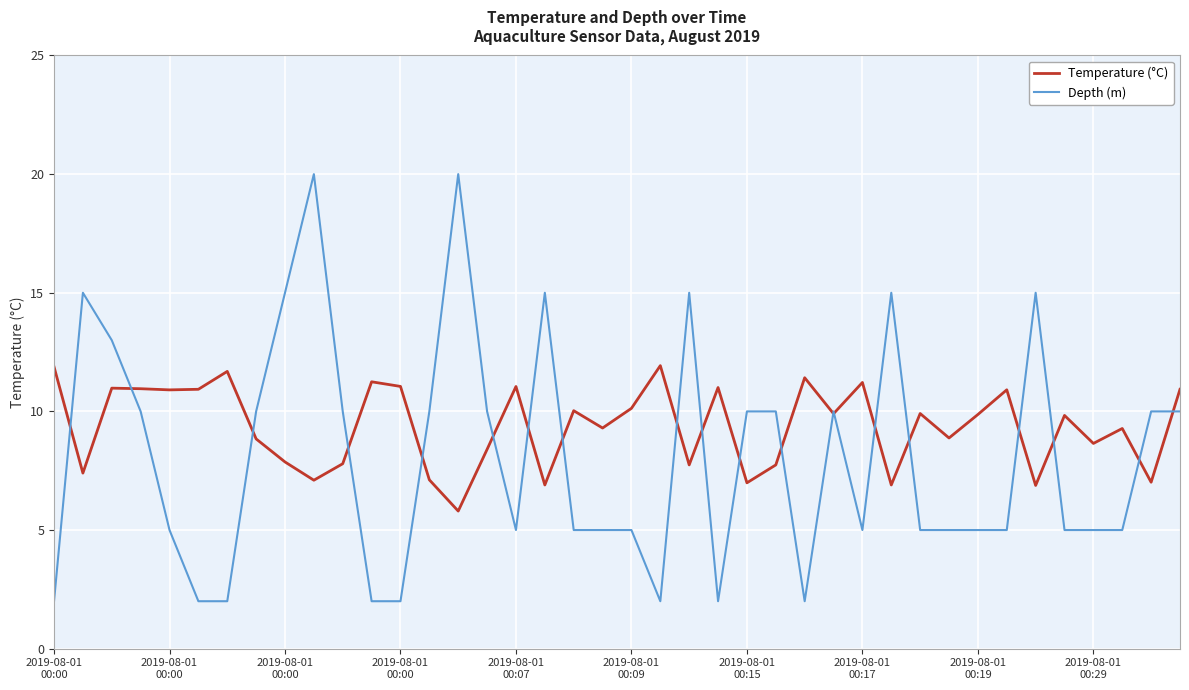

What is the maximum value shown in the chart?

20.0